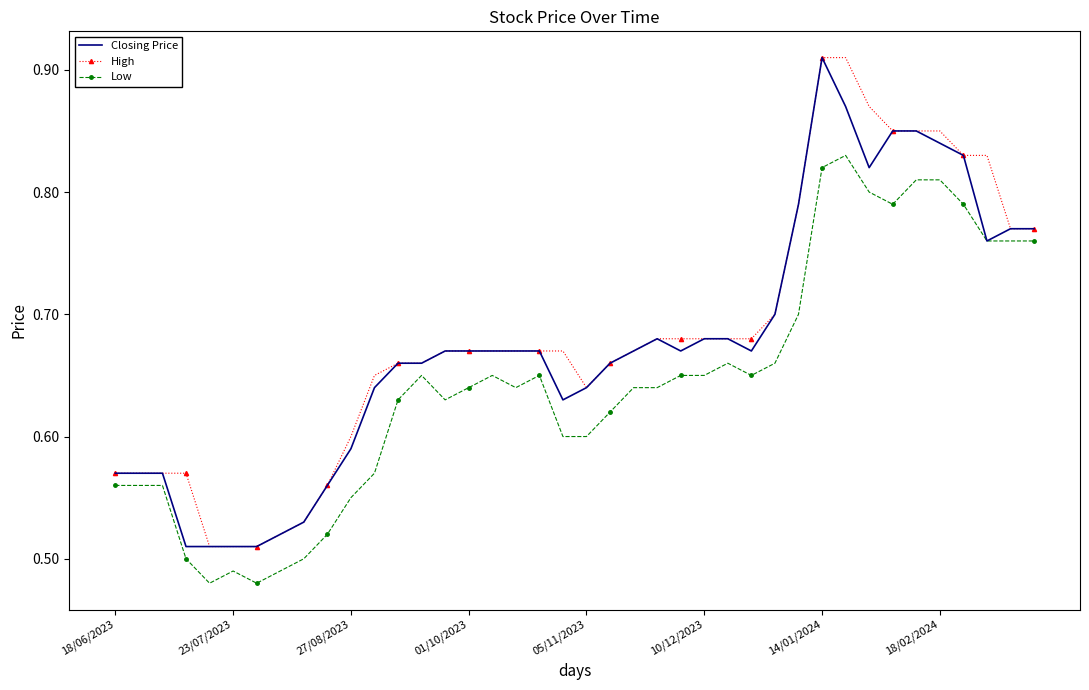

True or false: High and Low cross at least once.

False